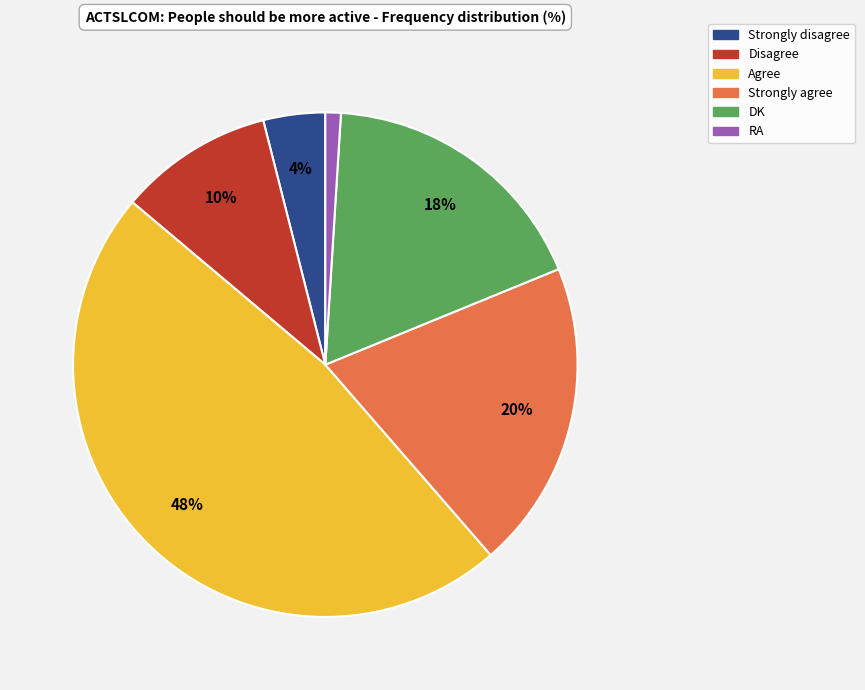

Is there any slice that represents more than half of the pie?

No